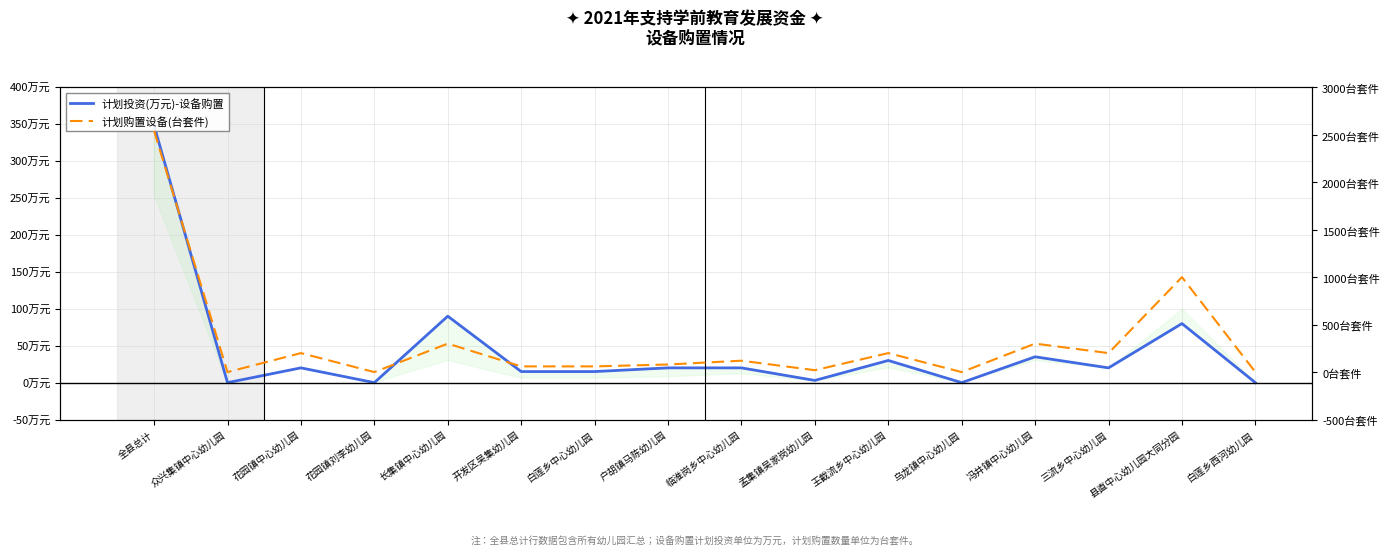

True or false: 计划购置设备(台套件) and 计划投资(万元)-设备购置 cross at least once.

False